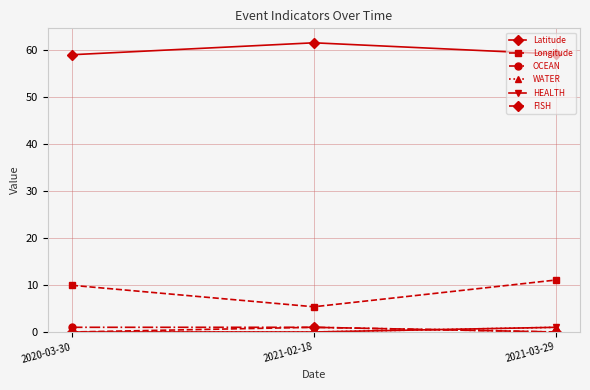

Which series has the widest spread of values?

Longitude